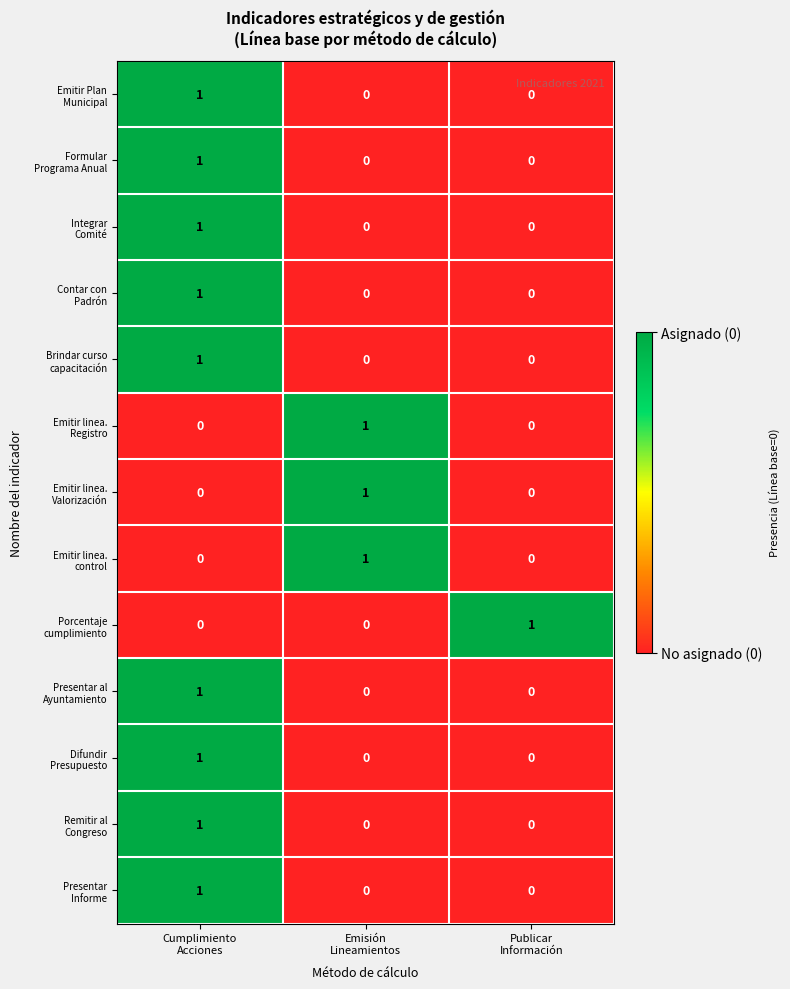

At how many categories does at least one series exceed 0?

3